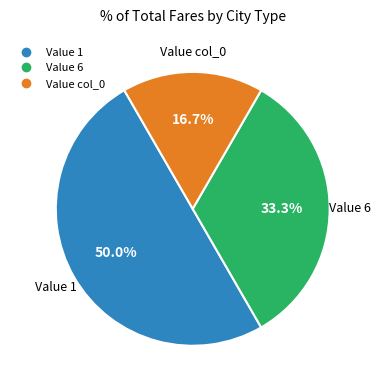

How many slices are in this pie chart?

3